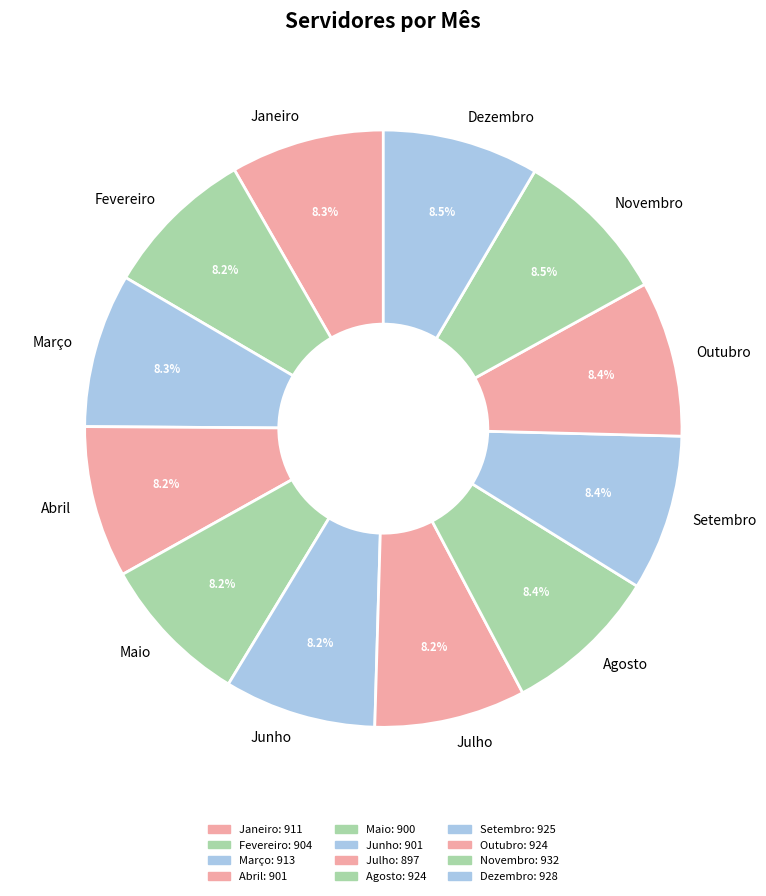

What percentage is the Junho slice, to the nearest percent?

8%